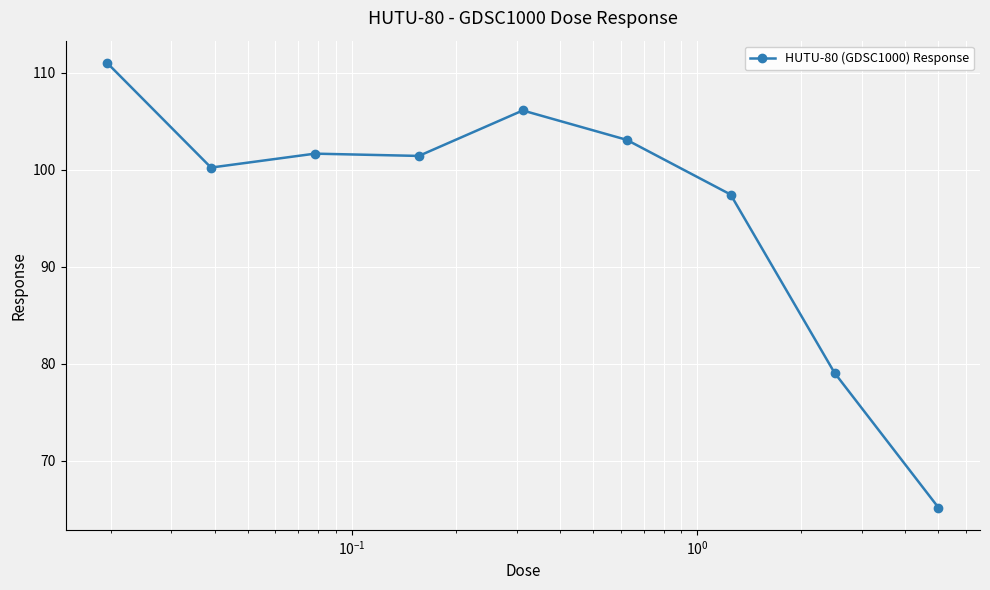

How many values are below 101?

4